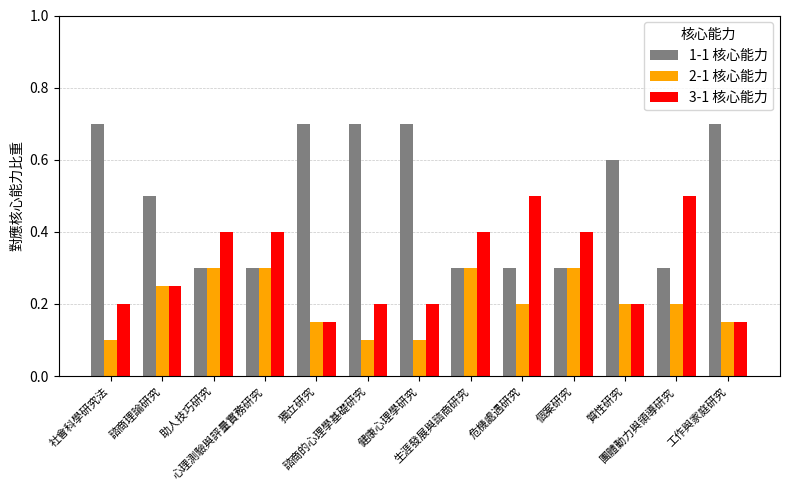

Which series has the largest total across all categories?

1-1 核心能力